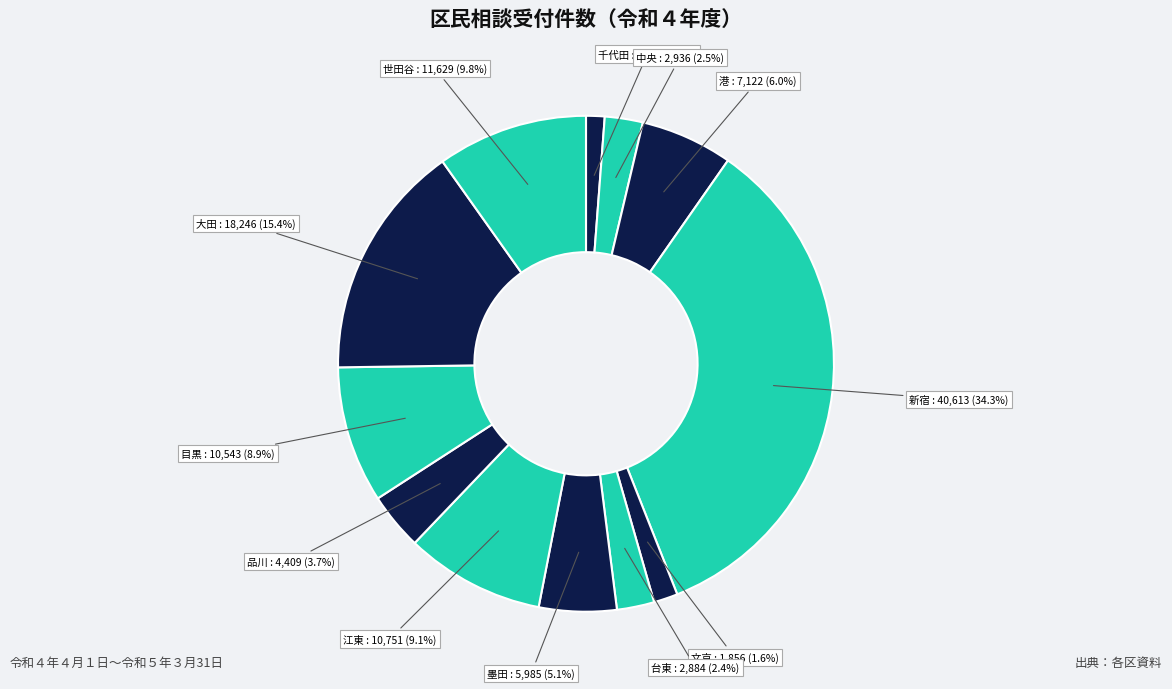

What is the largest slice in the pie chart?

新宿